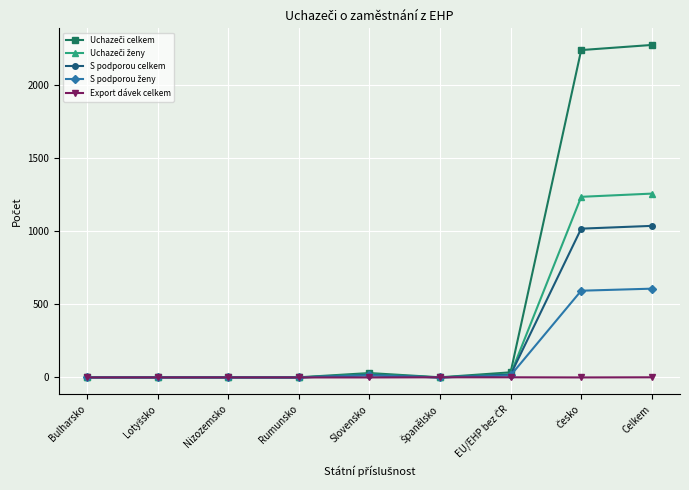

What is the maximum value shown in the chart?

2277